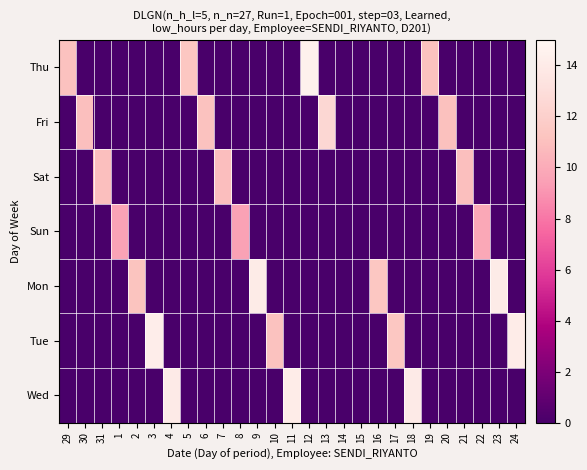

At which category does the chart reach its minimum across all series?

30